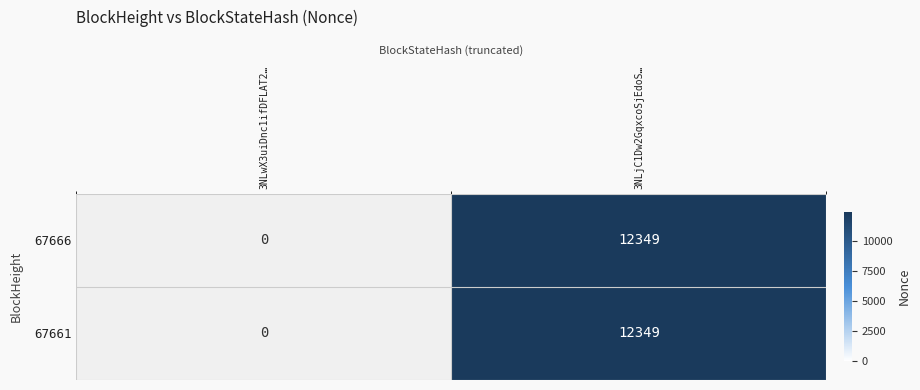

At how many categories does at least one series exceed 3893?

1